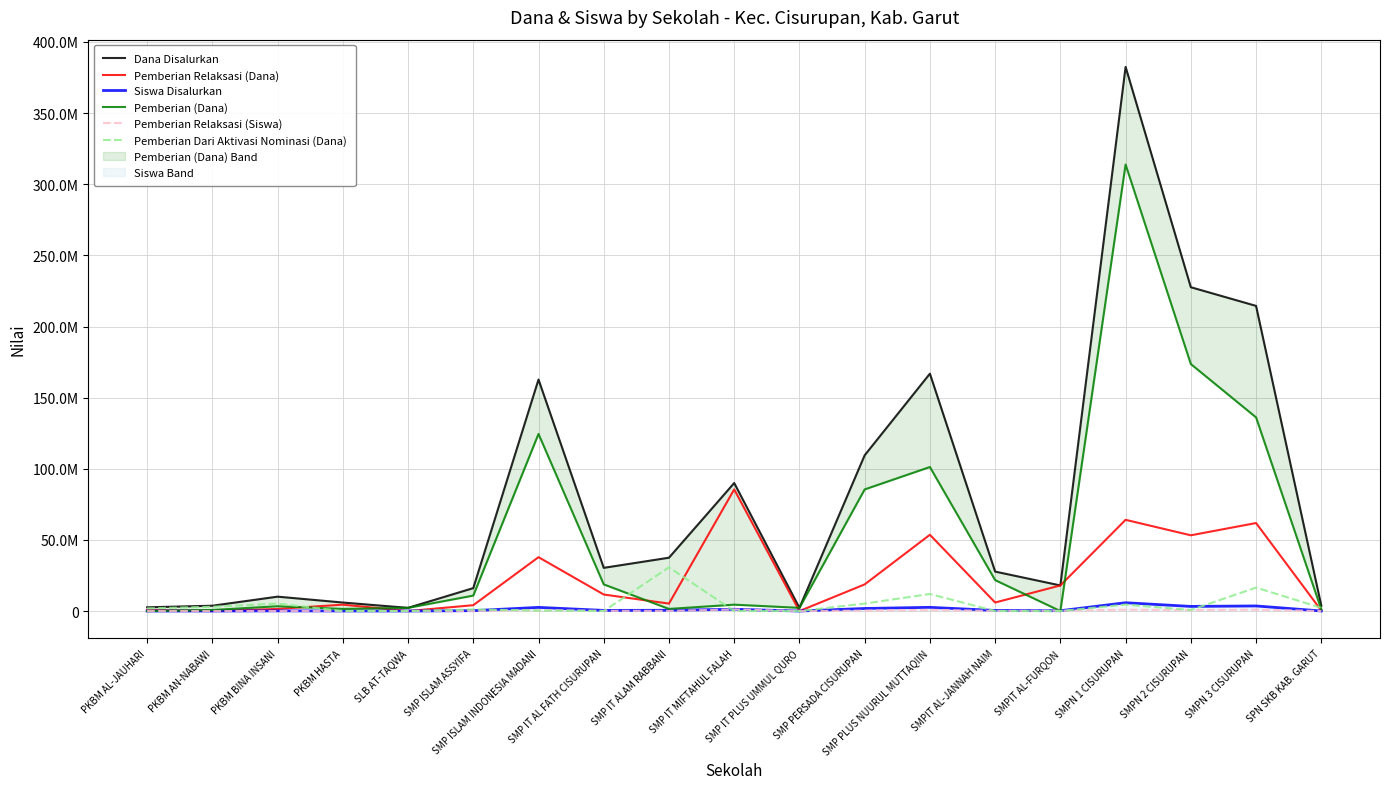

Does the chart have visible grid lines?

Yes